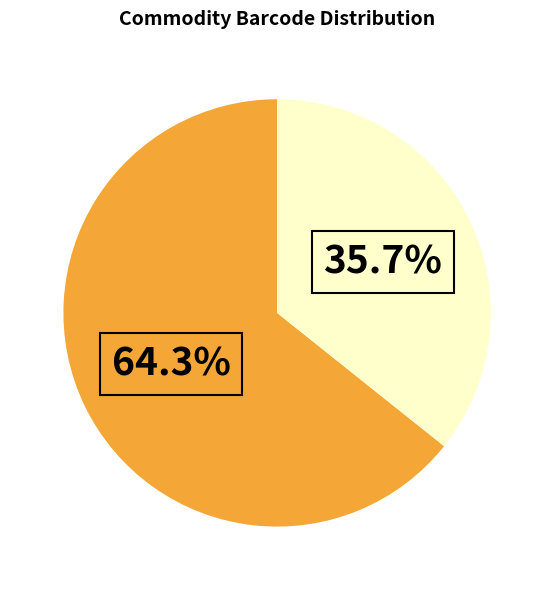

How many segments does this pie chart have?

2